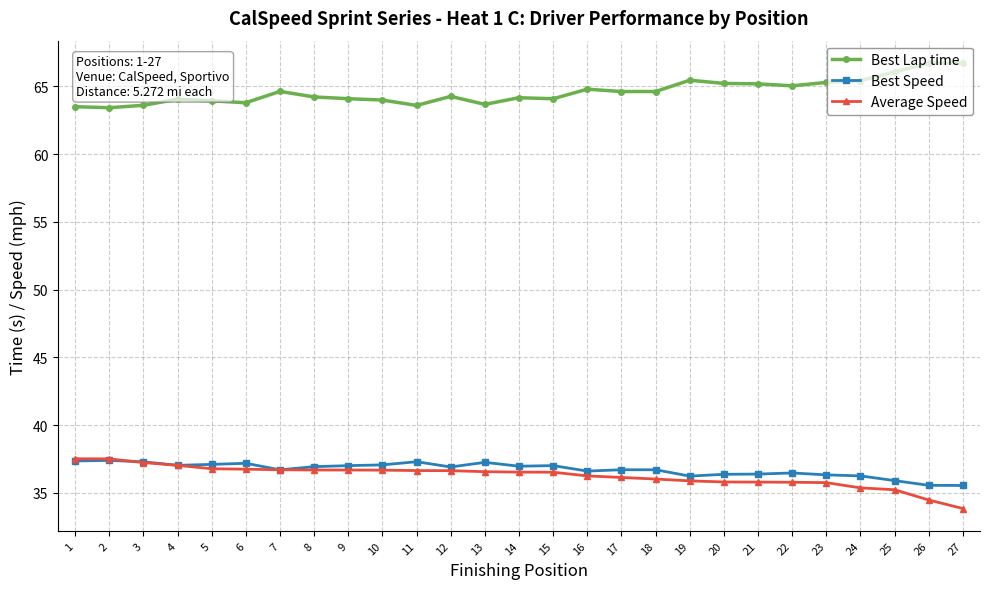

What is the maximum value for Best Lap time?

66.7